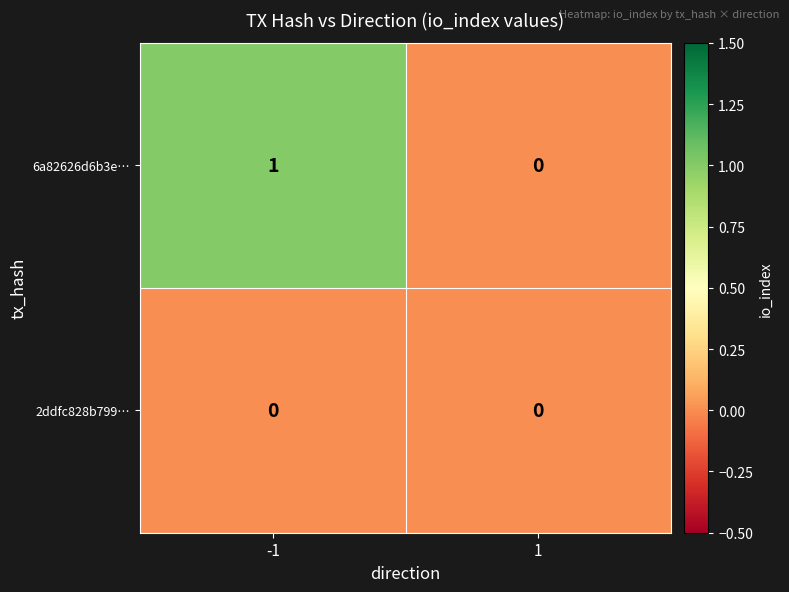

Rank the series at -1 from lowest to highest value.

2ddfc828b799…, 6a82626d6b3e…